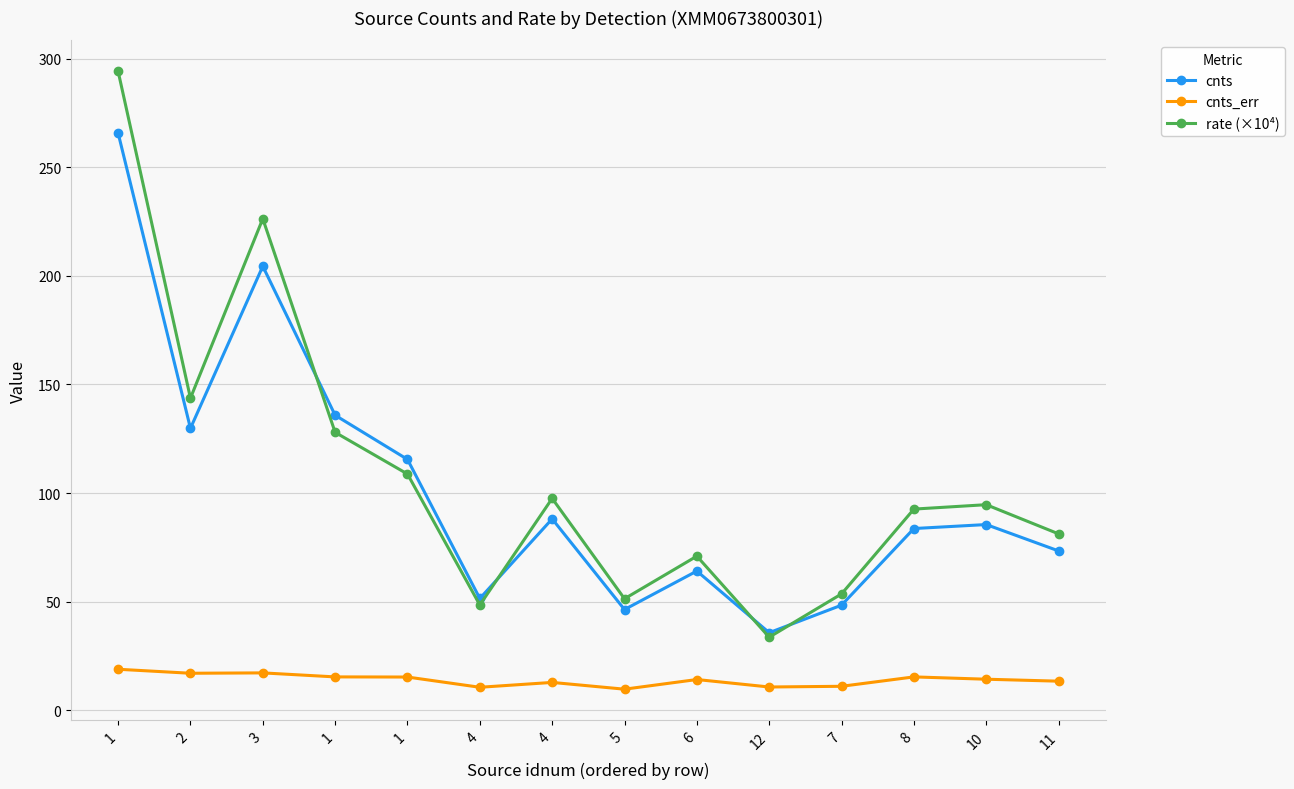

At which category is the sum across all series the highest?

1